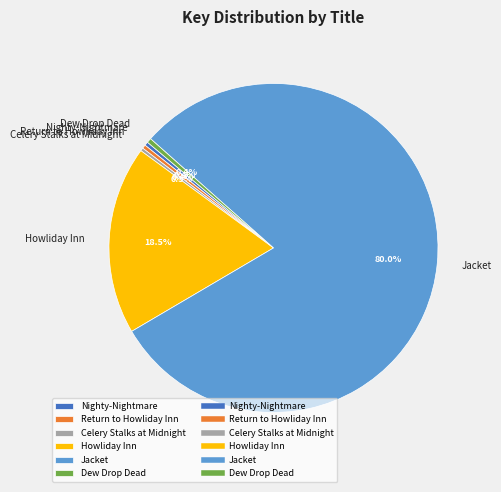

Which category has the biggest portion of the pie?

Jacket